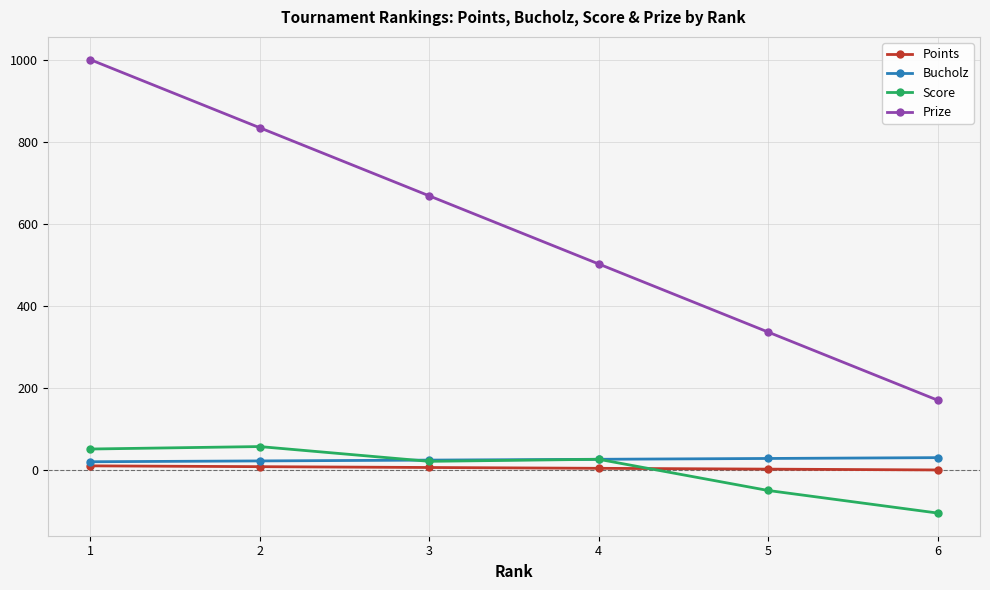

At 5, list the series in order from largest to smallest.

Prize, Bucholz, Points, Score